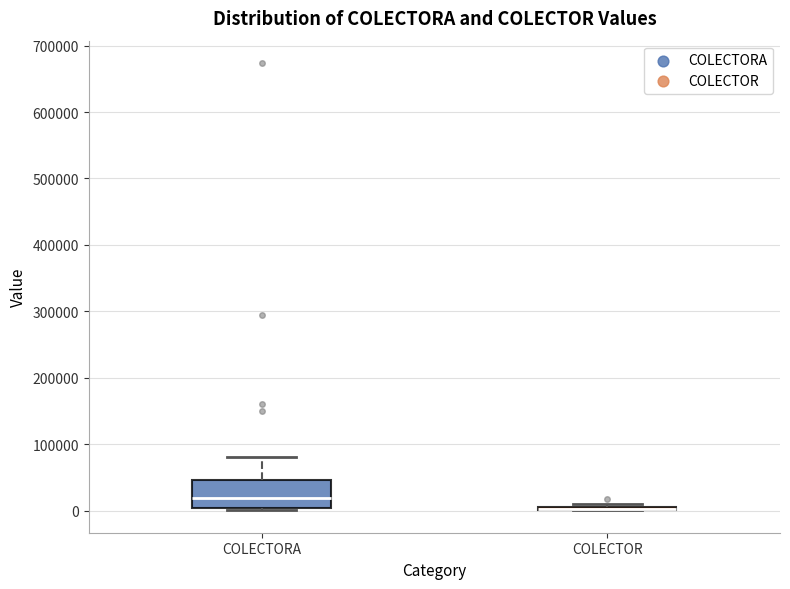

Reading left to right, read every box against the y-axis: the position of its median line, the range the box covers, and the ends of its whiskers. The values are not printed on the chart, so give them approximately, as read against the axis.

COLECTORA: median 20000, box 0 to 50000, whiskers 0 (just below the box's lower edge) to 80000
COLECTOR: box collapsed to a line at 0, whiskers 0 to 10000